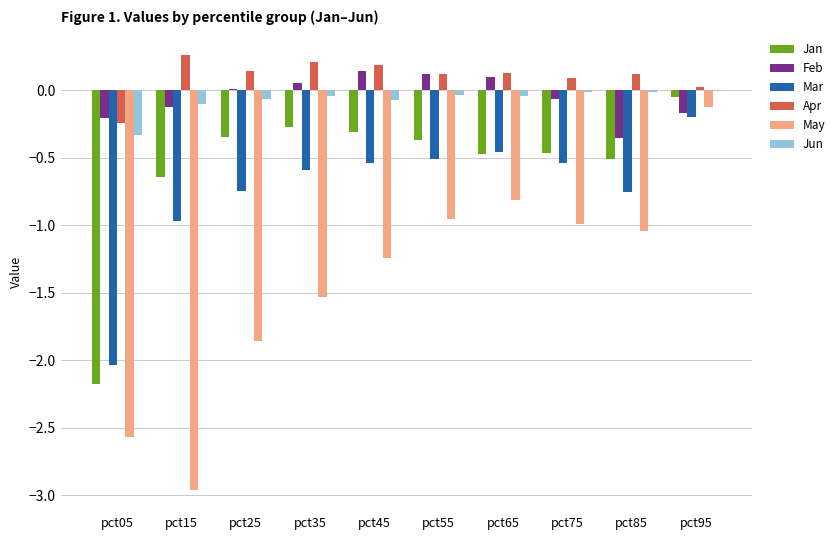

Count the number of categories in the chart.

10